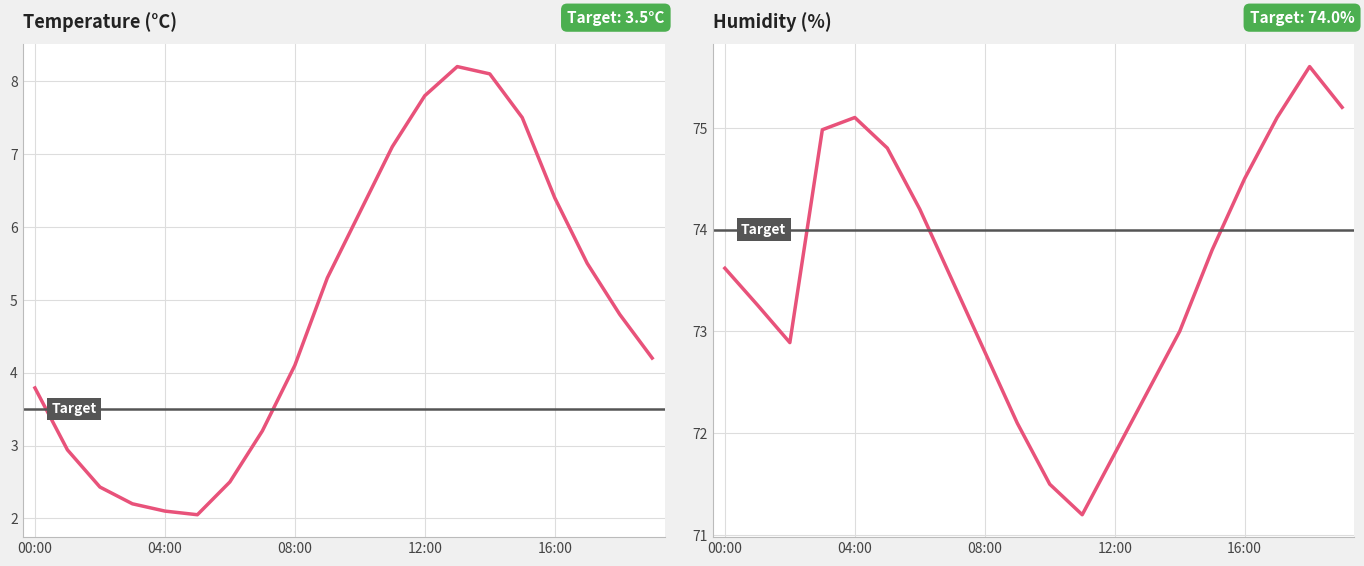

What is the label of the 18th point from the right?

02:00